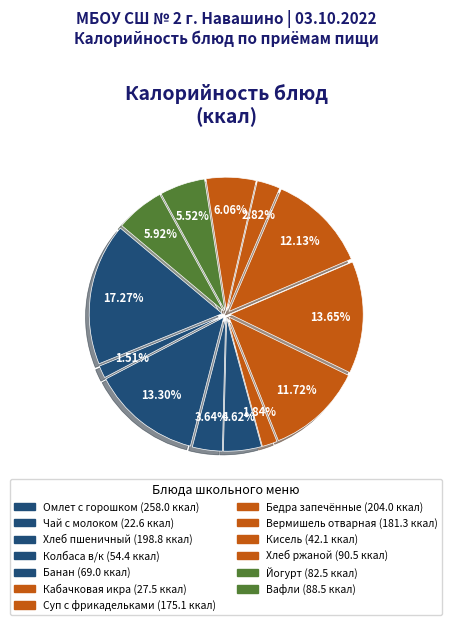

To the nearest percent, what is the average slice percentage?

8%